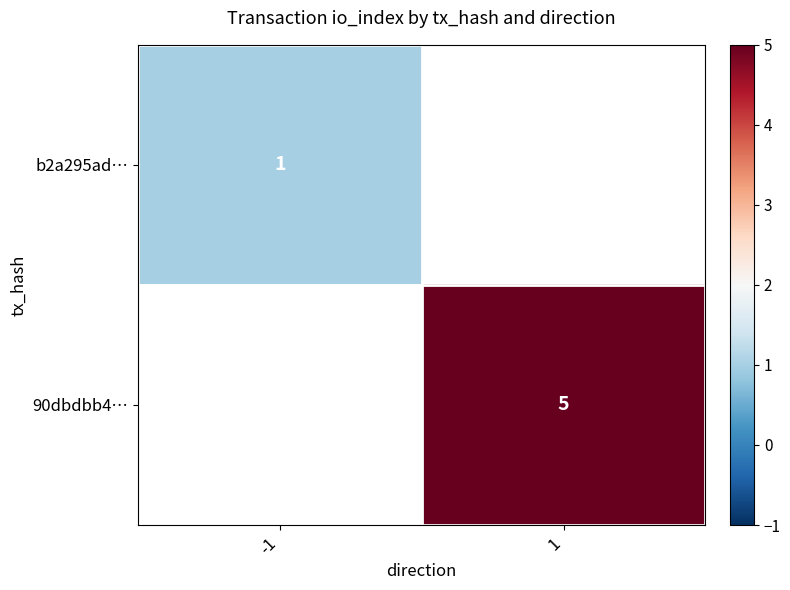

Which label corresponds to the smallest value in the chart?

-1